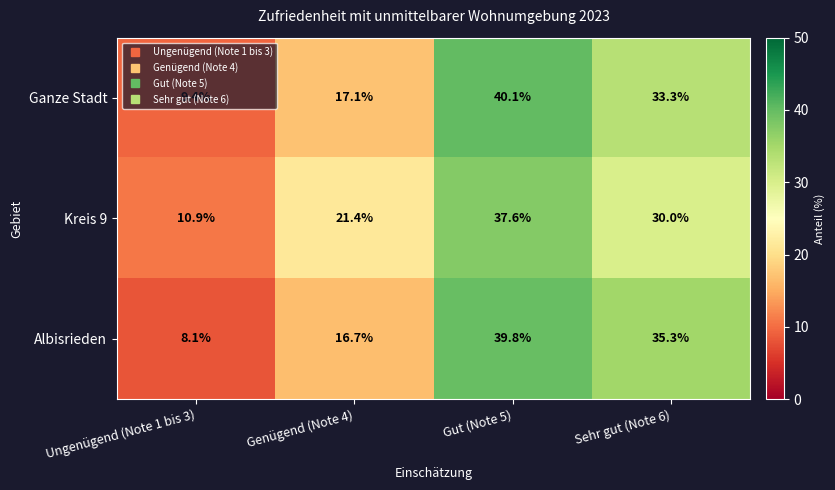

Which label corresponds to the smallest value in the chart?

Ungenügend (Note 1 bis 3)